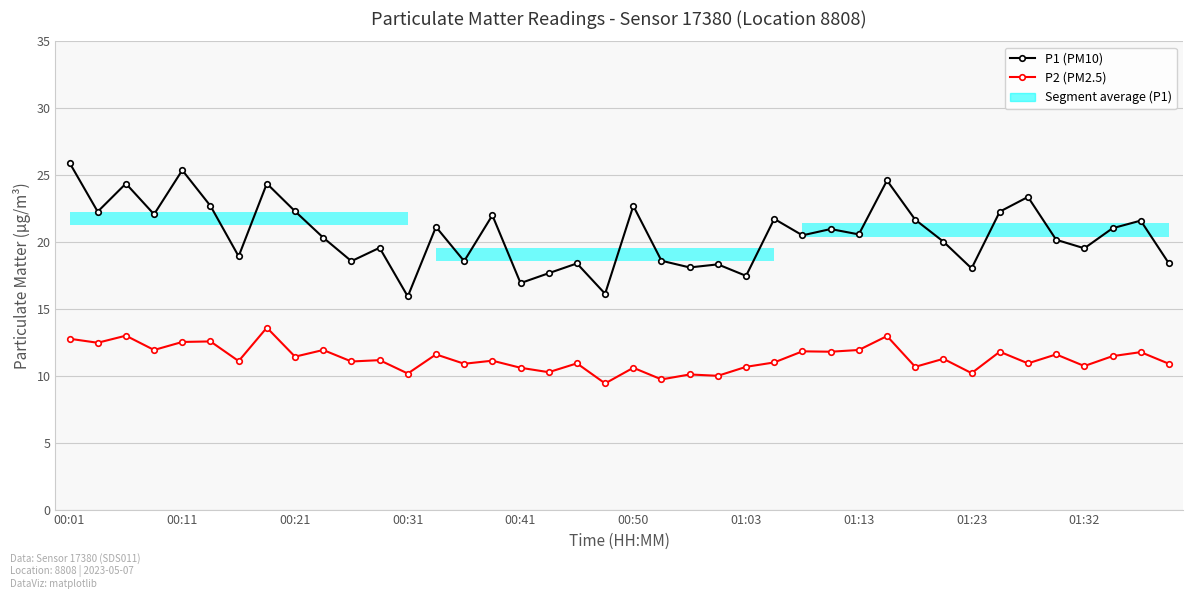

Rank the series by their average value, from lowest to highest.

P2 (PM2.5), P1 (PM10)